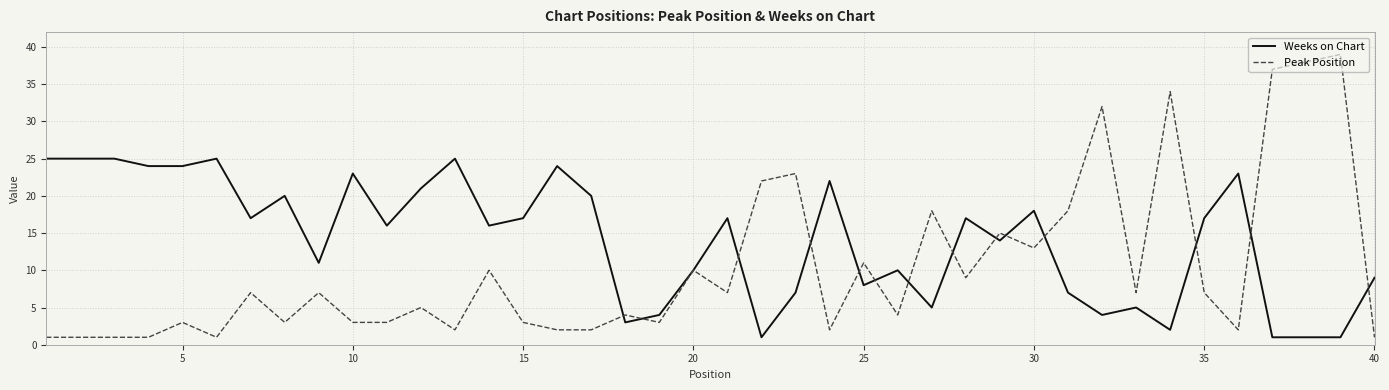

What are all the series names shown in the legend?

Weeks on Chart, Peak Position